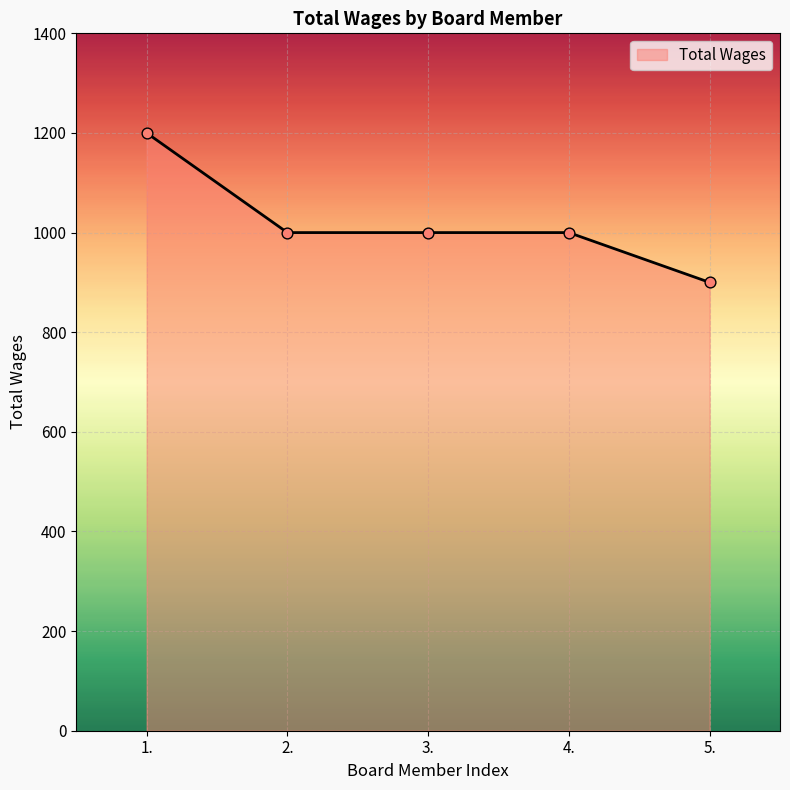

Approximately how many times larger is the value at 1. compared to 4.?

1.2